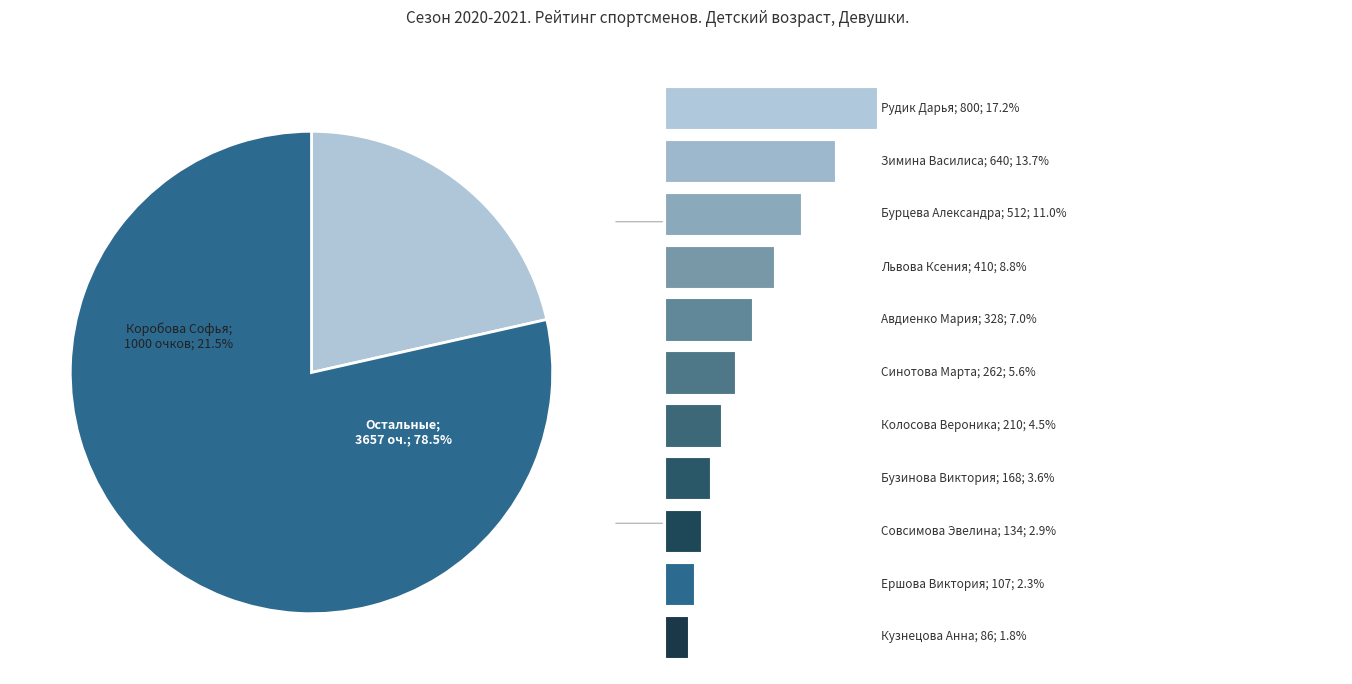

To the nearest percent, what is the difference between the 9 and 7 slice percentages?

2%